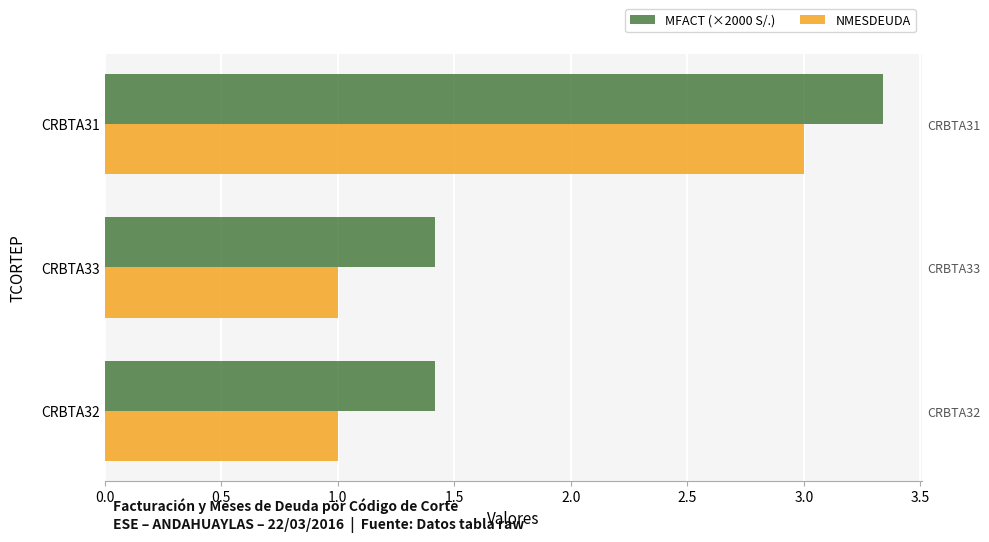

Are the bars grouped side by side (vs. stacked)?

Yes